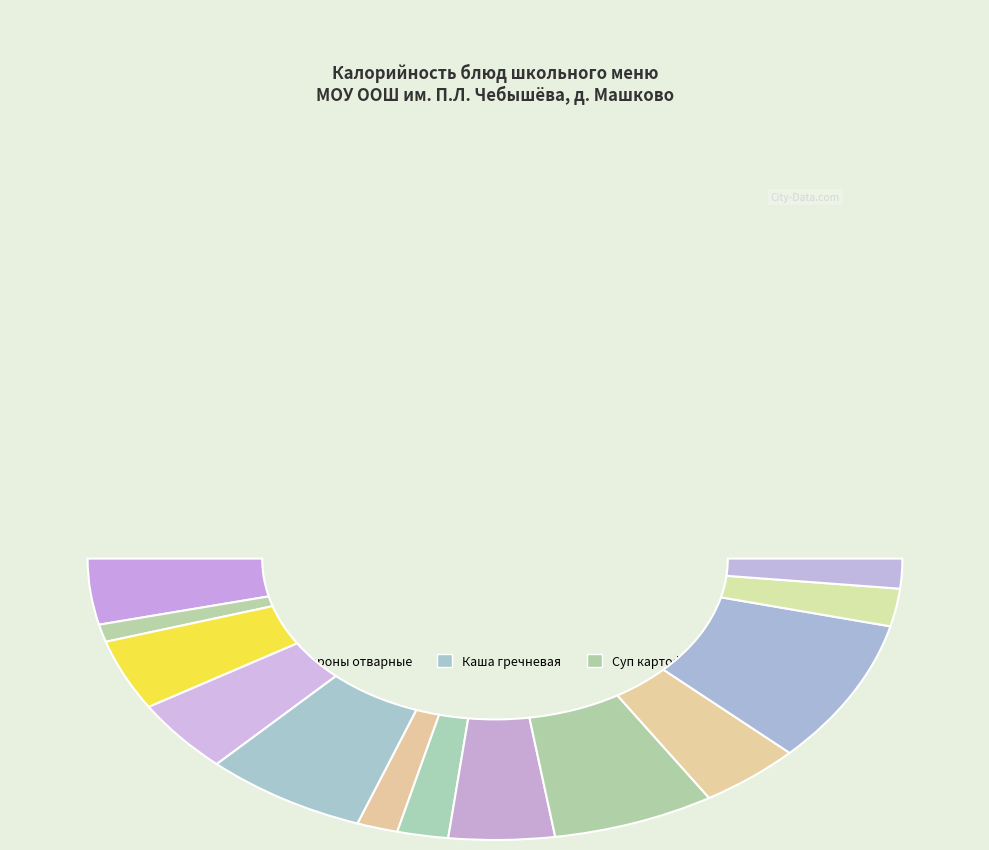

To the nearest percent, what portion does Хлеб черн. (завтрак) represent?

4%